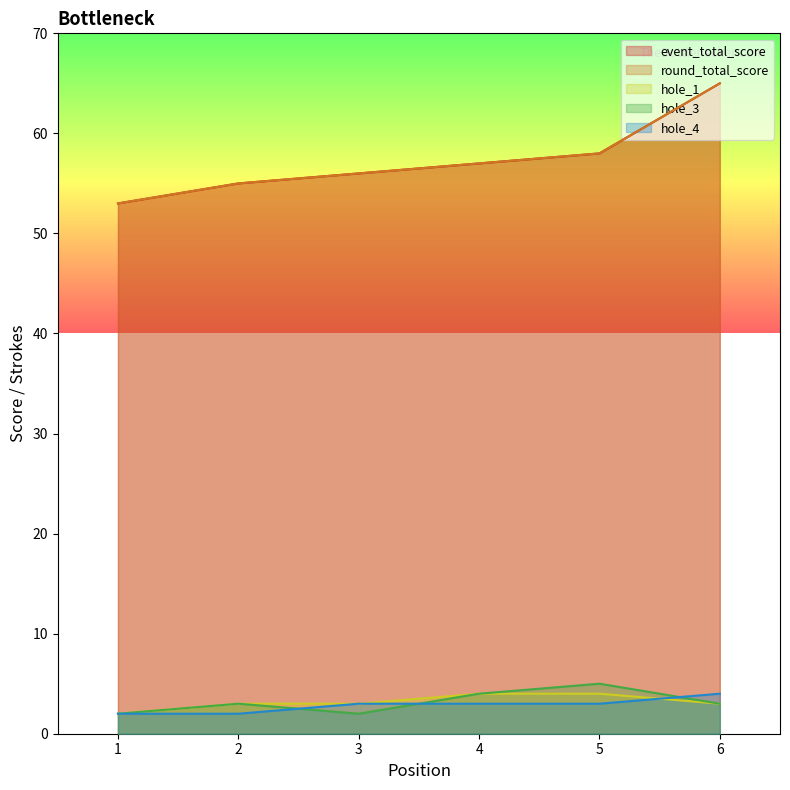

Is it true that event_total_score equals 93 at 1?

False